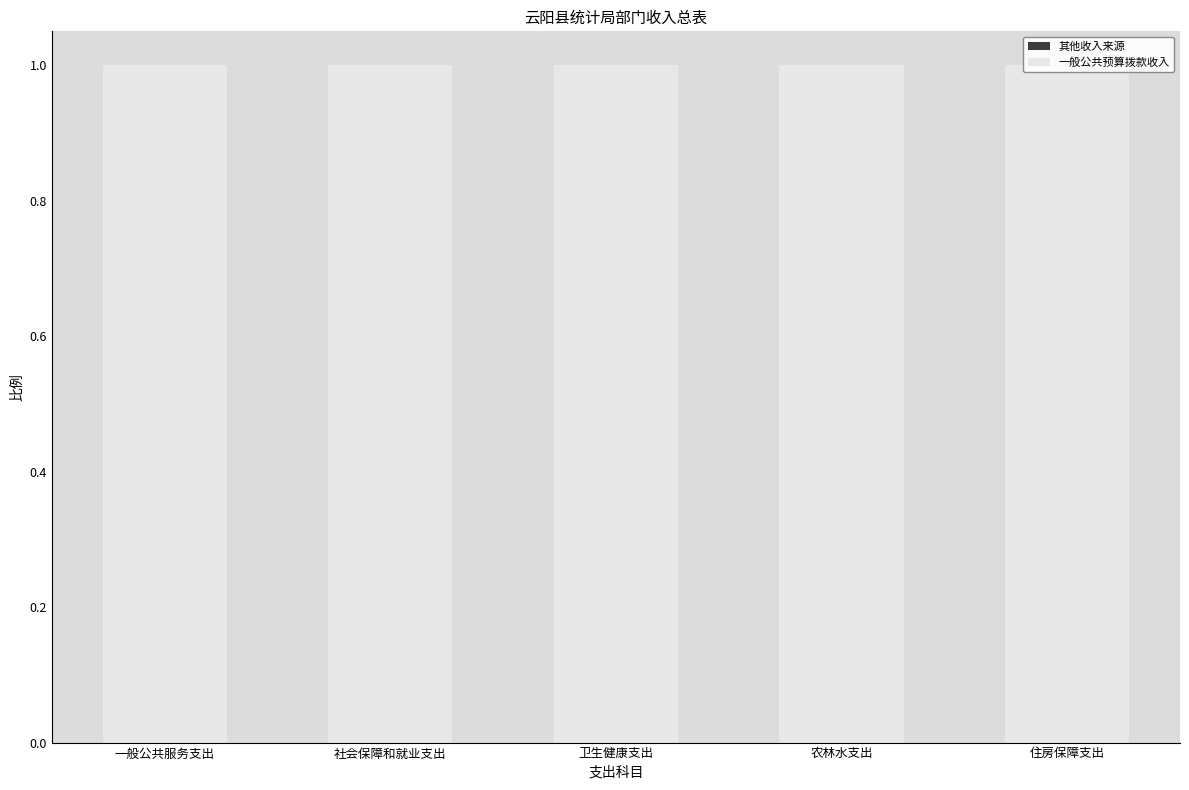

What value does the 一般公共预算拨款收入 series have at 农林水支出?

1